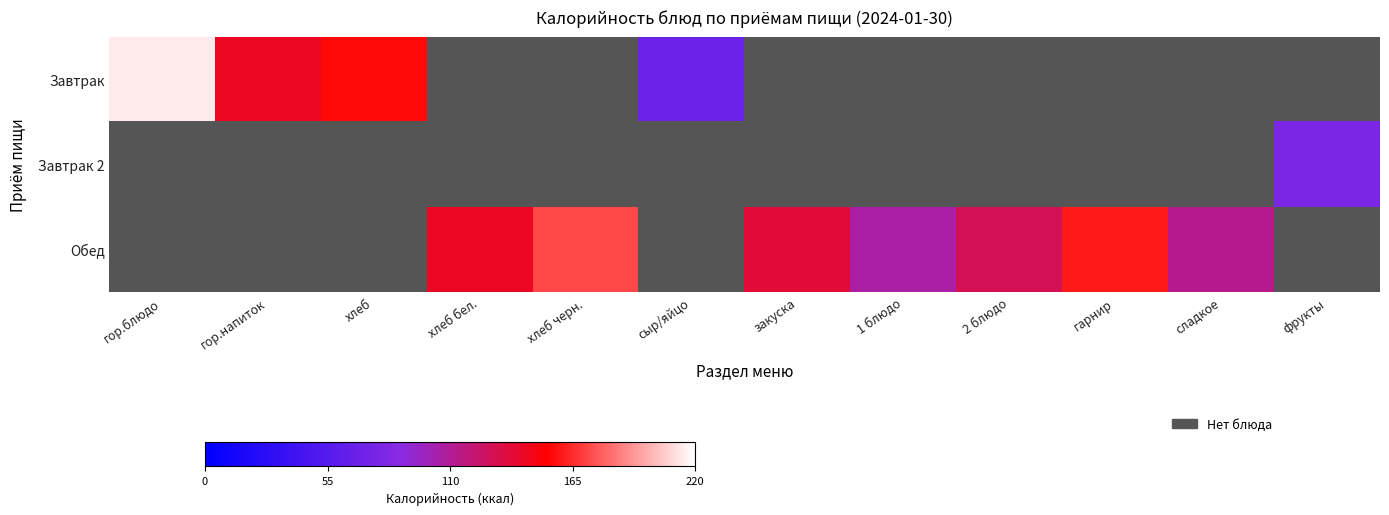

What is the greatest value displayed?

214.0